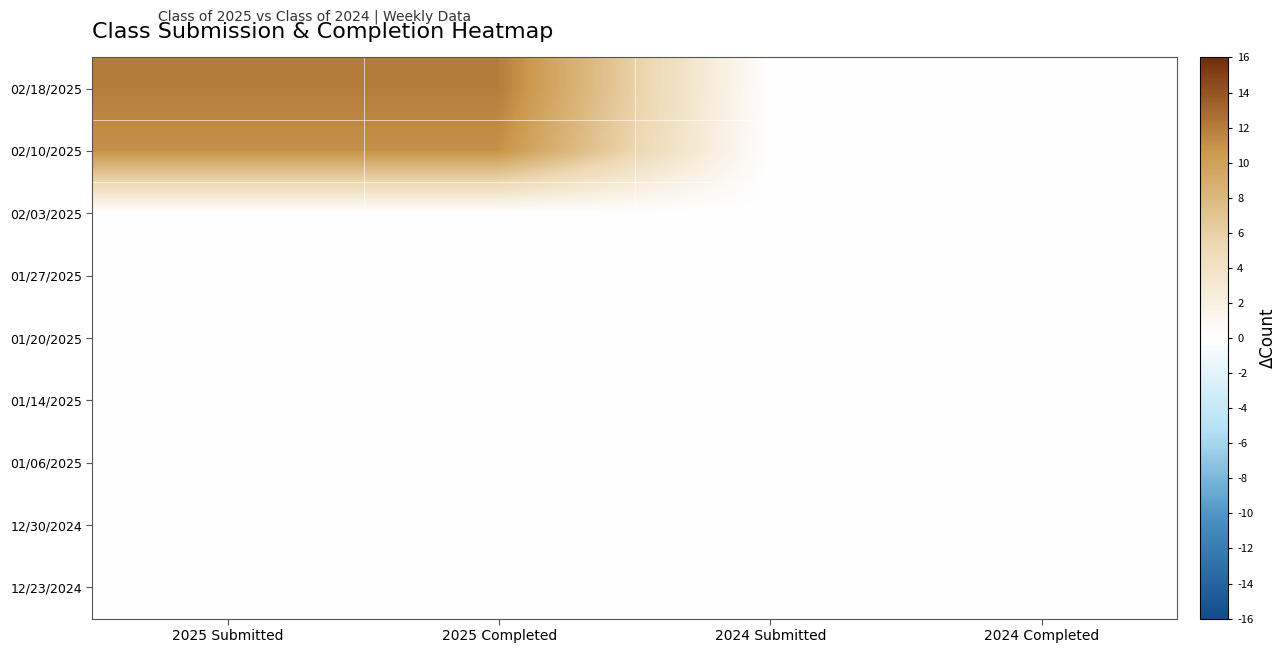

Reading left to right, transcribe all the data shown in this chart.

02/18/2025: 2025 Submitted=12	2025 Completed=12	2024 Submitted=0	2024 Completed=0
02/10/2025: 2025 Submitted=11	2025 Completed=11	2024 Submitted=0	2024 Completed=0
02/03/2025: 2025 Submitted=0	2025 Completed=0	2024 Submitted=0	2024 Completed=0
01/27/2025: 2025 Submitted=0	2025 Completed=0	2024 Submitted=0	2024 Completed=0
01/20/2025: 2025 Submitted=0	2025 Completed=0	2024 Submitted=0	2024 Completed=0
01/14/2025: 2025 Submitted=0	2025 Completed=0	2024 Submitted=0	2024 Completed=0
01/06/2025: 2025 Submitted=0	2025 Completed=0	2024 Submitted=0	2024 Completed=0
12/30/2024: 2025 Submitted=0	2025 Completed=0	2024 Submitted=0	2024 Completed=0
12/23/2024: 2025 Submitted=0	2025 Completed=0	2024 Submitted=0	2024 Completed=0